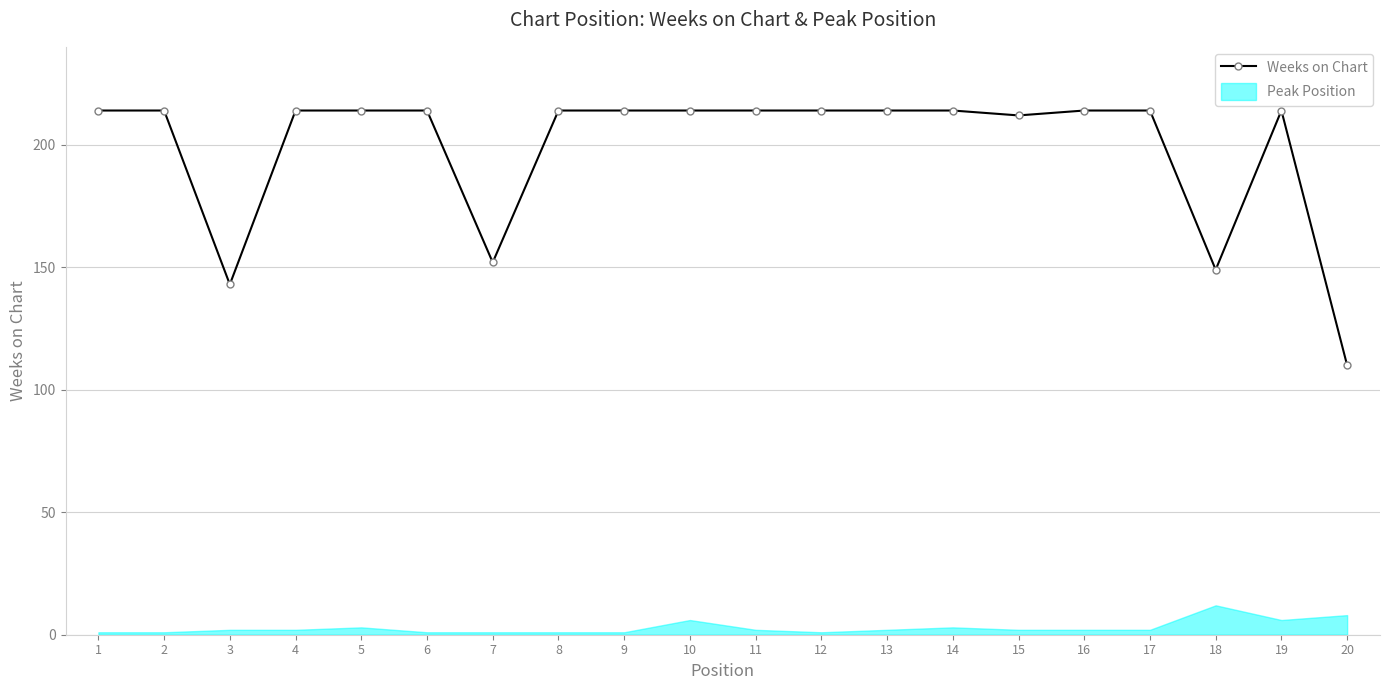

How many lines are shown in the chart?

1